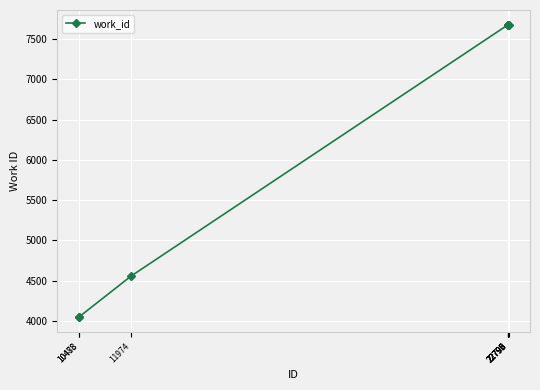

How many categories are shown in the chart?

8